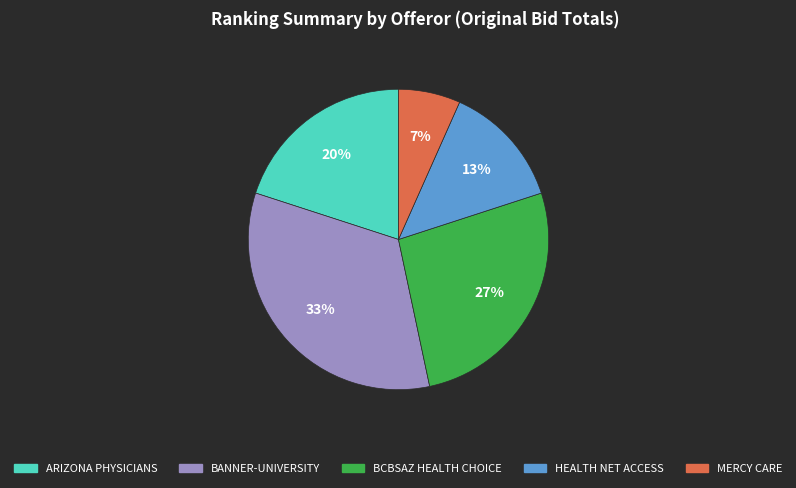

Is there a majority slice in this chart?

No